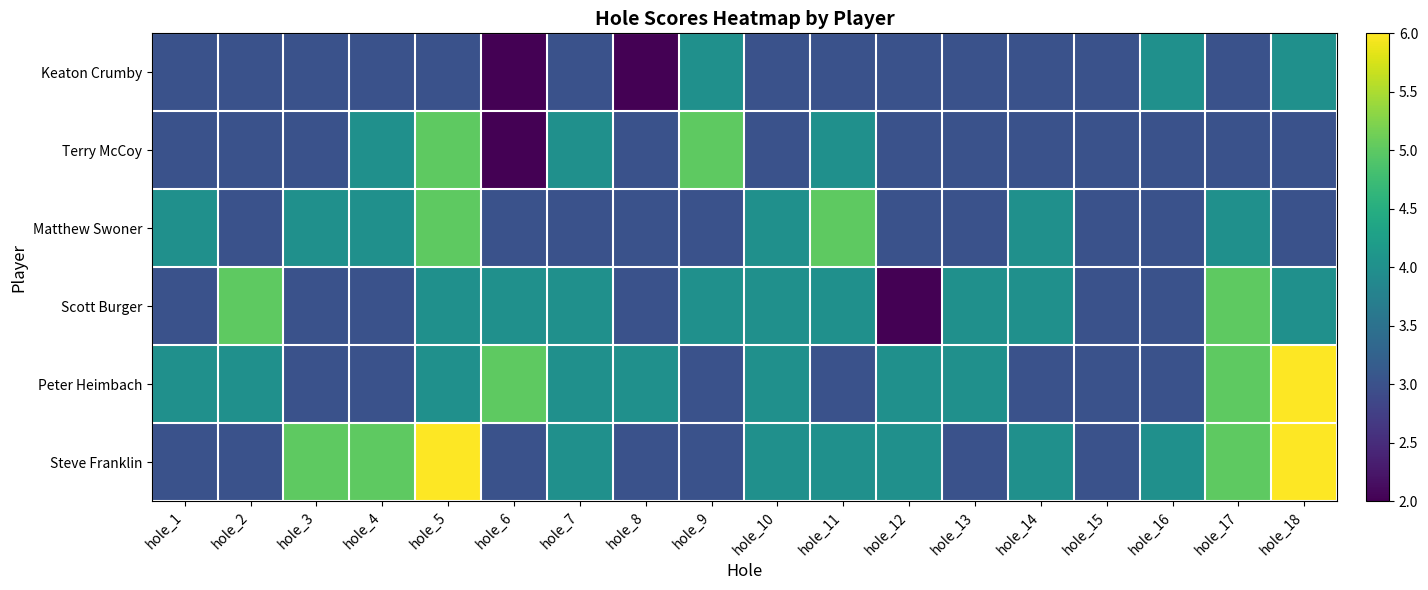

Reading right to left, extract all data points from this chart.

Keaton Crumby: hole_18=4	hole_17=3	hole_16=4	hole_15=3	hole_14=3	hole_13=3	hole_12=3	hole_11=3	hole_10=3	hole_9=4	hole_8=2	hole_7=3	hole_6=2	hole_5=3	hole_4=3	hole_3=3	hole_2=3	hole_1=3
Terry McCoy: hole_18=3	hole_17=3	hole_16=3	hole_15=3	hole_14=3	hole_13=3	hole_12=3	hole_11=4	hole_10=3	hole_9=5	hole_8=3	hole_7=4	hole_6=2	hole_5=5	hole_4=4	hole_3=3	hole_2=3	hole_1=3
Matthew Swoner: hole_18=3	hole_17=4	hole_16=3	hole_15=3	hole_14=4	hole_13=3	hole_12=3	hole_11=5	hole_10=4	hole_9=3	hole_8=3	hole_7=3	hole_6=3	hole_5=5	hole_4=4	hole_3=4	hole_2=3	hole_1=4
Scott Burger: hole_18=4	hole_17=5	hole_16=3	hole_15=3	hole_14=4	hole_13=4	hole_12=2	hole_11=4	hole_10=4	hole_9=4	hole_8=3	hole_7=4	hole_6=4	hole_5=4	hole_4=3	hole_3=3	hole_2=5	hole_1=3
Peter Heimbach: hole_18=6	hole_17=5	hole_16=3	hole_15=3	hole_14=3	hole_13=4	hole_12=4	hole_11=3	hole_10=4	hole_9=3	hole_8=4	hole_7=4	hole_6=5	hole_5=4	hole_4=3	hole_3=3	hole_2=4	hole_1=4
Steve Franklin: hole_18=6	hole_17=5	hole_16=4	hole_15=3	hole_14=4	hole_13=3	hole_12=4	hole_11=4	hole_10=4	hole_9=3	hole_8=3	hole_7=4	hole_6=3	hole_5=6	hole_4=5	hole_3=5	hole_2=3	hole_1=3